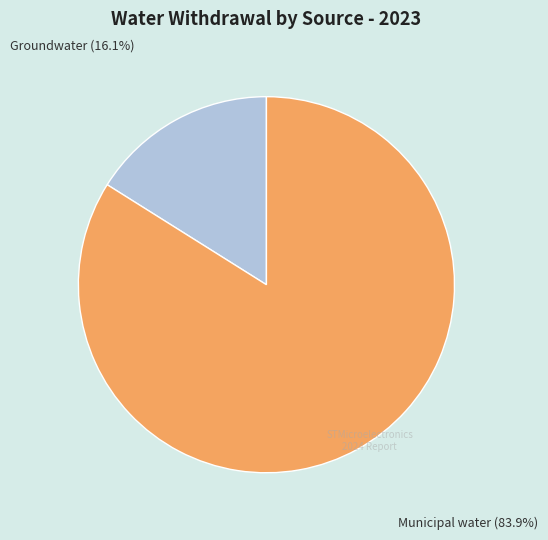

Is there any slice that represents more than half of the pie?

Yes